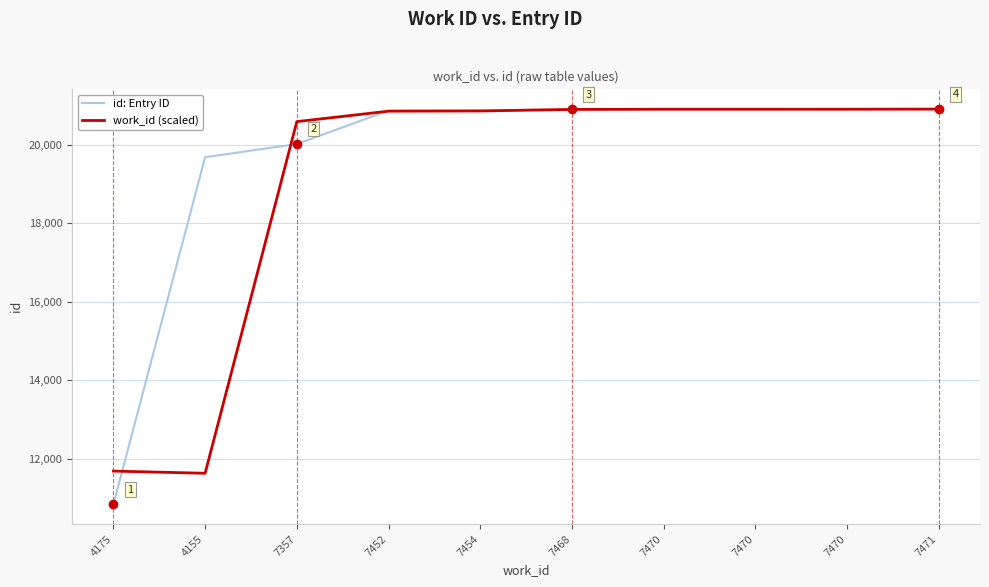

True or false: work_id (scaled) has a value of 28151.9 at 7470.

False